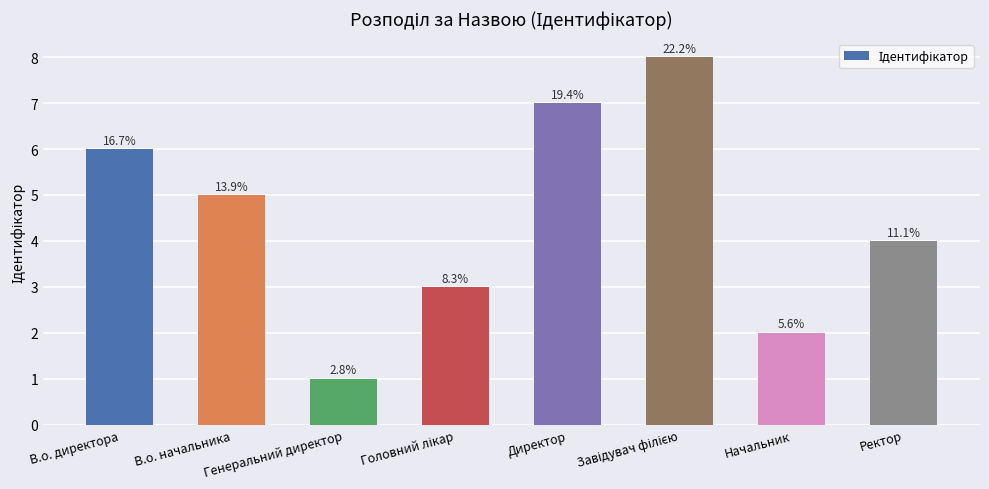

Where does the data first go above 5?

В.о. директора